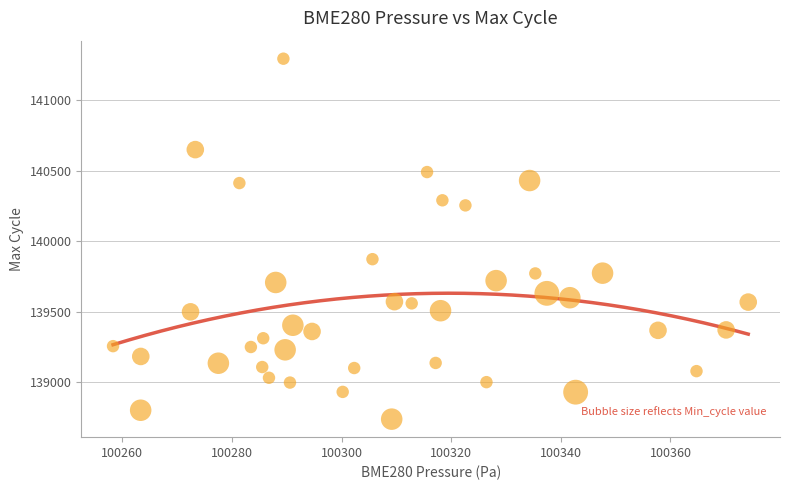

What is the range of Y values (max minus min)?

2553